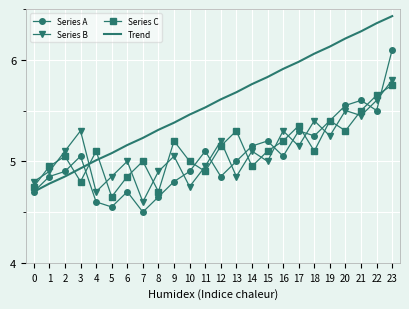

Which series changed the most between 14 and 23?

Series A